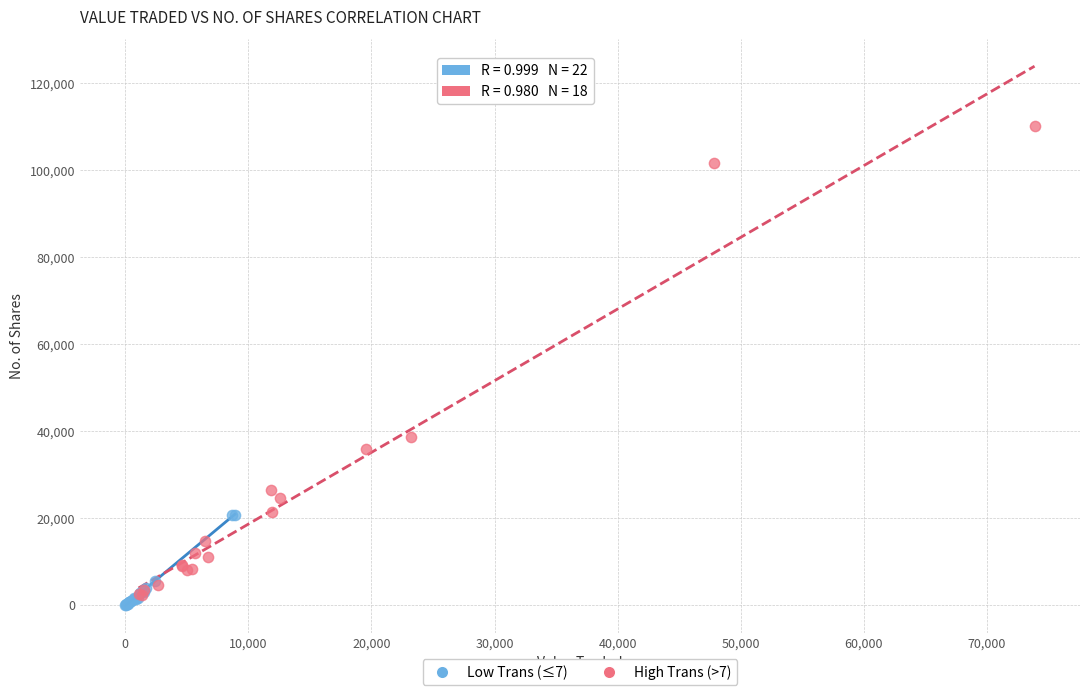

What are all the series names shown in the legend?

Low Trans (≤7), High Trans (>7)